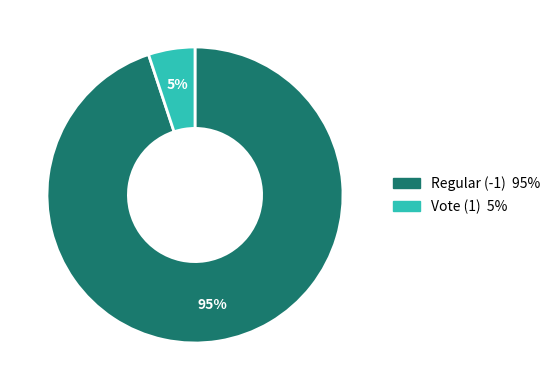

Count the number of slices in the pie.

2